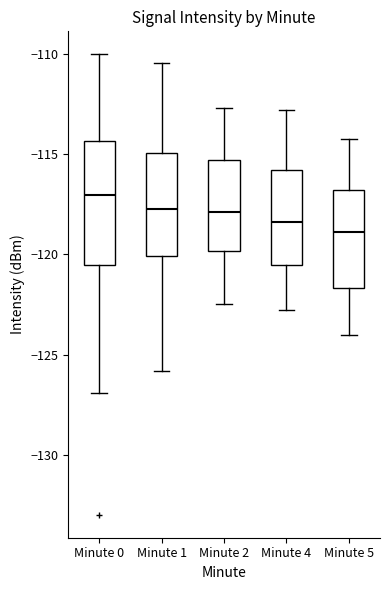

Reading left to right, transcribe this box plot: for each box, give where its median line is, the range the box spans, and where its two whiskers end, as read against the y-axis. The values are not printed on the chart, so give them approximately, as read against the axis.

Minute 0: median -117.0, box -120.5 to -114.5, whiskers -127.0 to -110.0
Minute 1: median -117.5, box -120.0 to -115.0, whiskers -126.0 to -110.5
Minute 2: median -118.0, box -120.0 to -115.5, whiskers -122.5 to -112.5
Minute 4: median -118.5, box -120.5 to -116.0, whiskers -123.0 to -113.0
Minute 5: median -119.0, box -121.5 to -117.0, whiskers -124.0 to -114.0